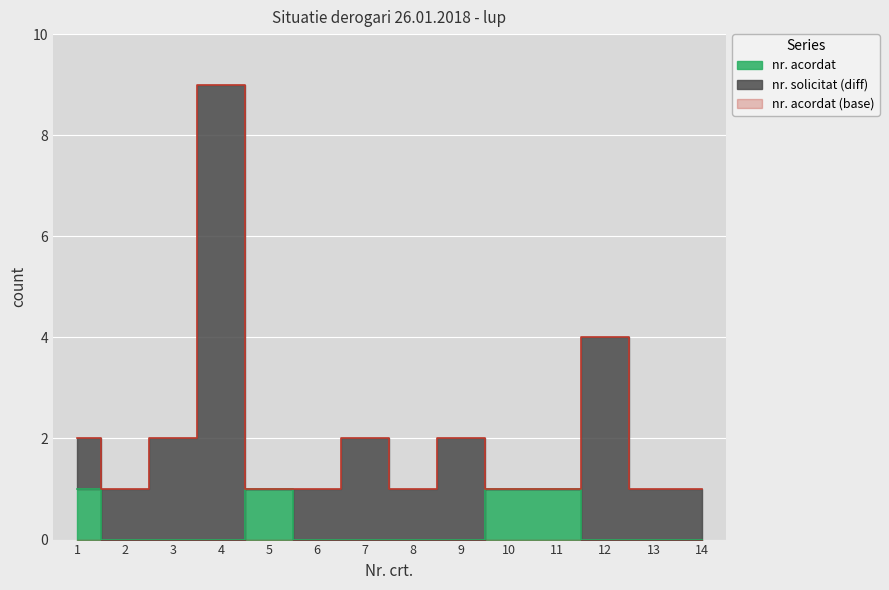

Which category has the lowest value across all series?

2